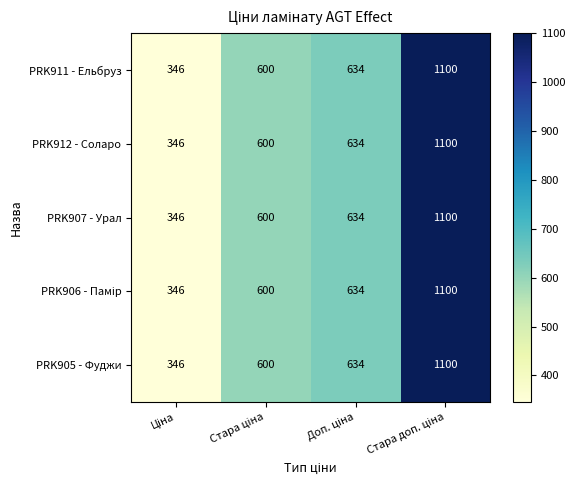

What is the average value of the PRK905 - Фуджи series?

670